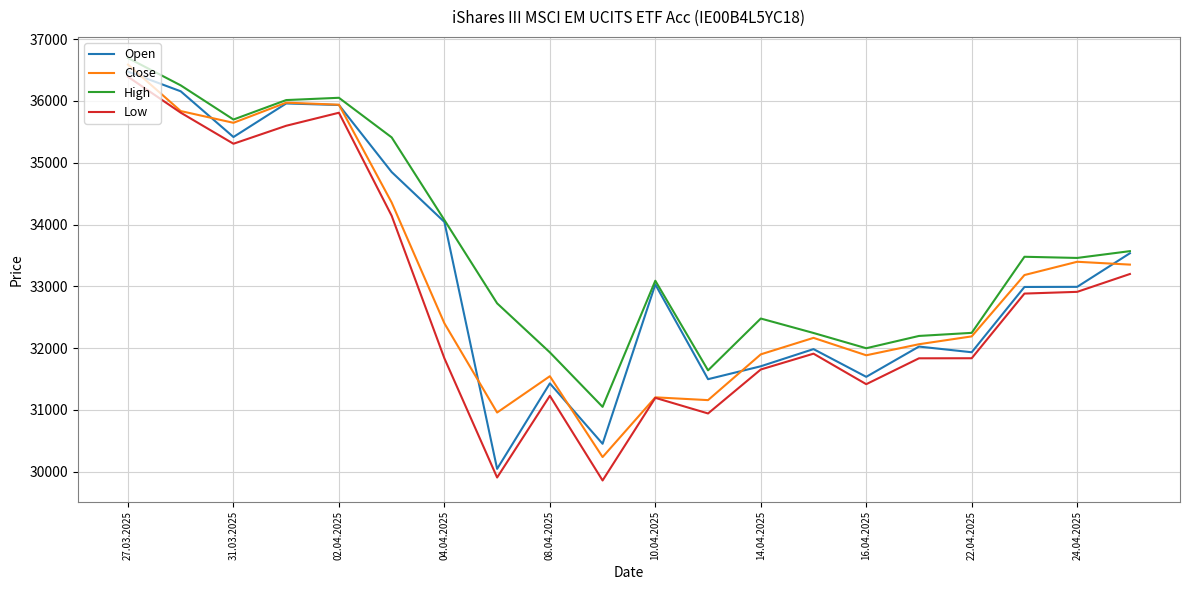

Which series has the largest total across all categories?

High